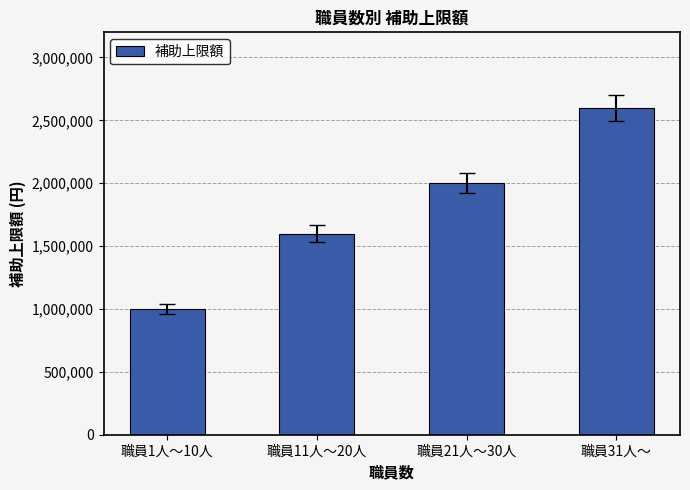

What is the ratio of the value at 職員11人～20人 to the value at 職員31人～?

0.6